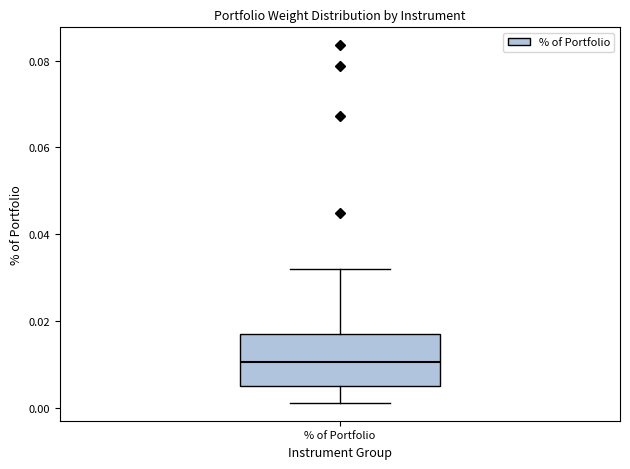

Transcribe this box plot: give where the median line is, the range the box spans, and where the two whiskers end, as read against the y-axis. The values are not printed on the chart, so give them approximately, as read against the axis.

median 0.010, box 0.006 to 0.016, whiskers 0.002 to 0.032